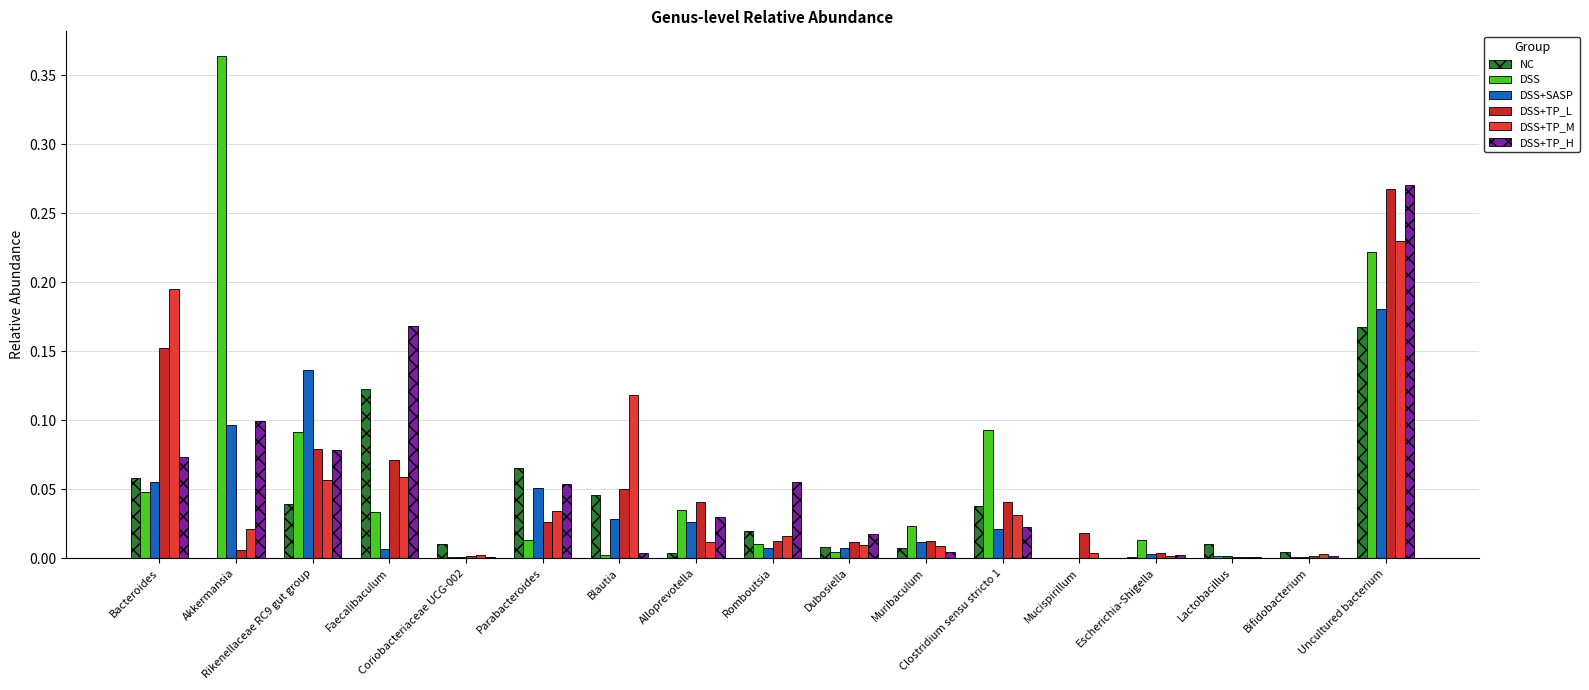

Count the number of categories in the chart.

17